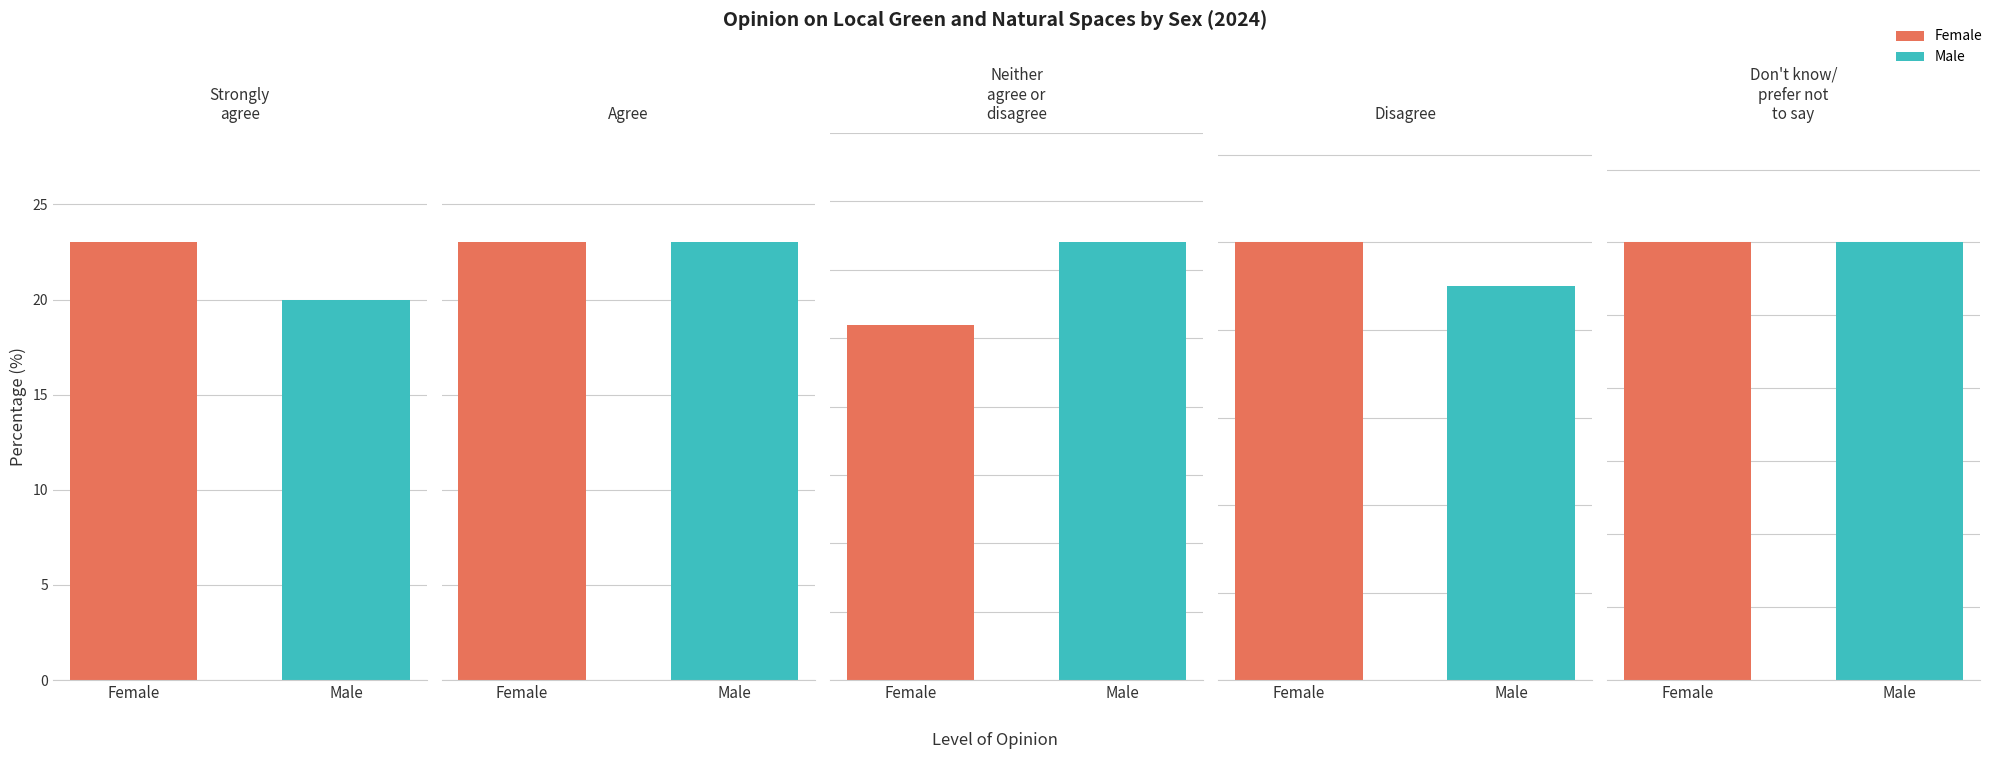

How many groups of bars are there?

5